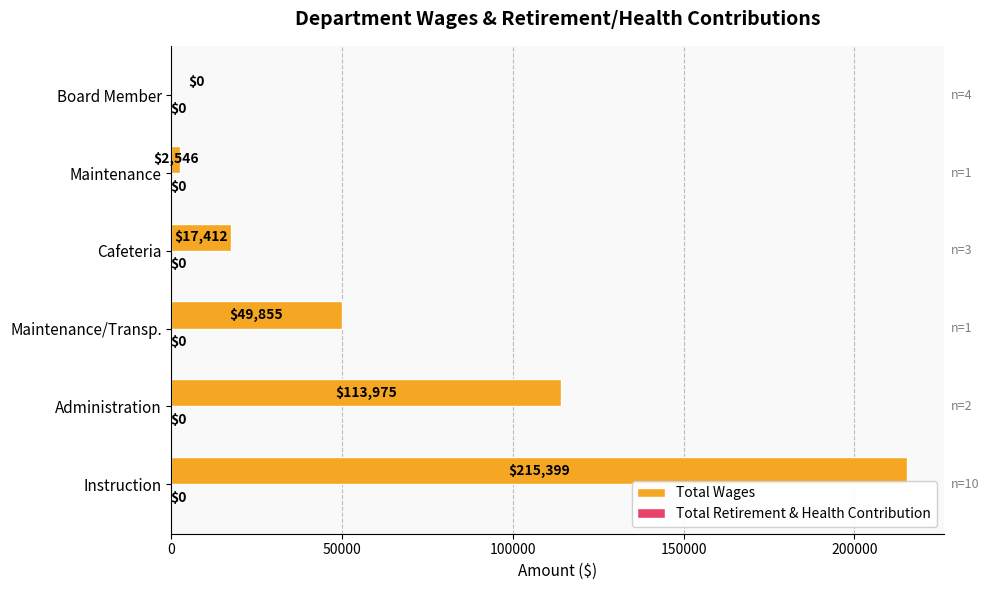

At which label is the value closest to 107699?

Administration